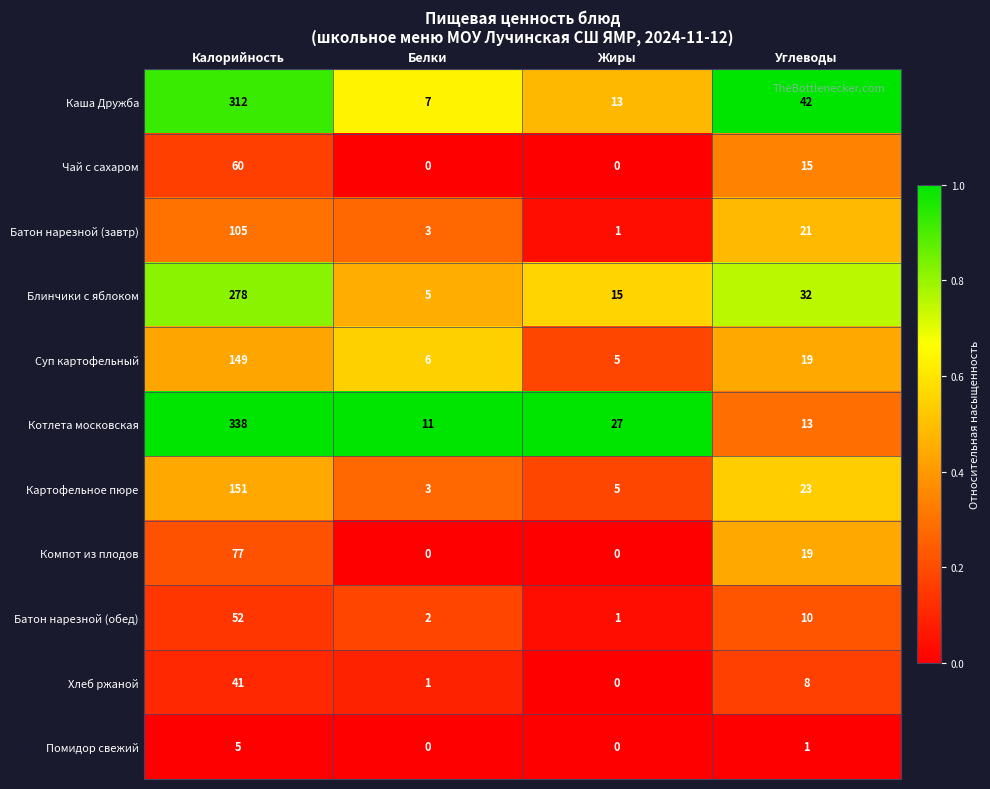

Which series has the largest range (max minus min)?

Котлета московская